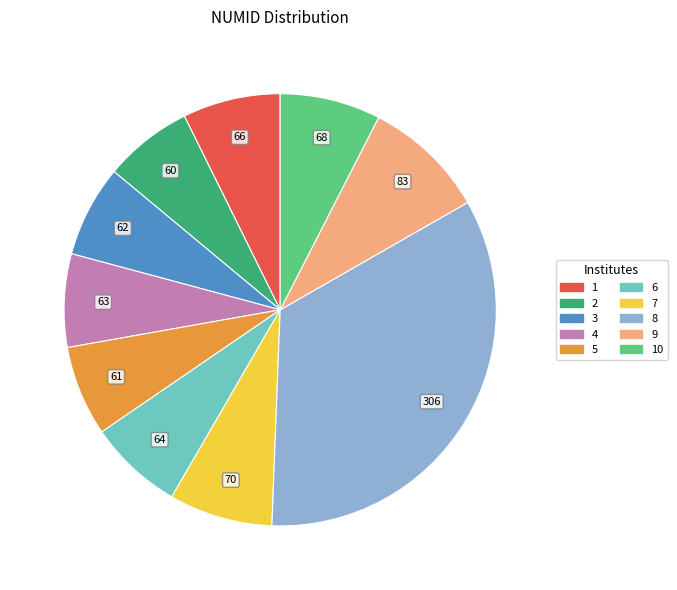

Is there any slice that represents more than half of the pie?

No